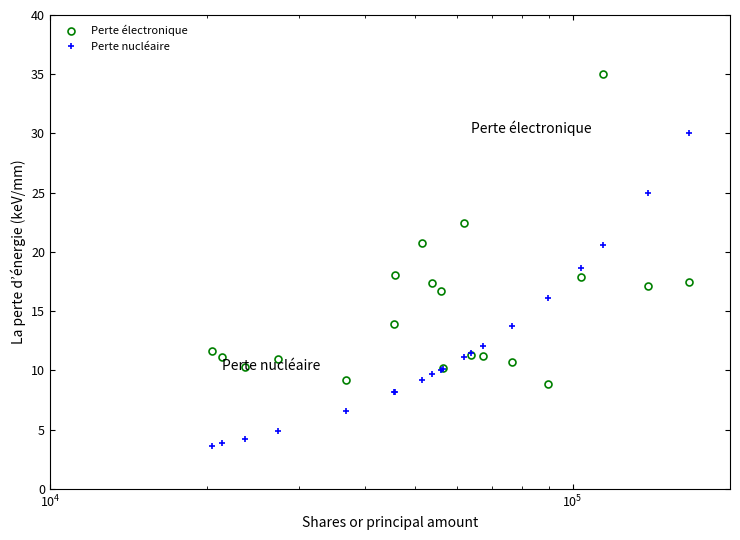

What is the value of the Perte électronique point at the 19th from the left?

17.1